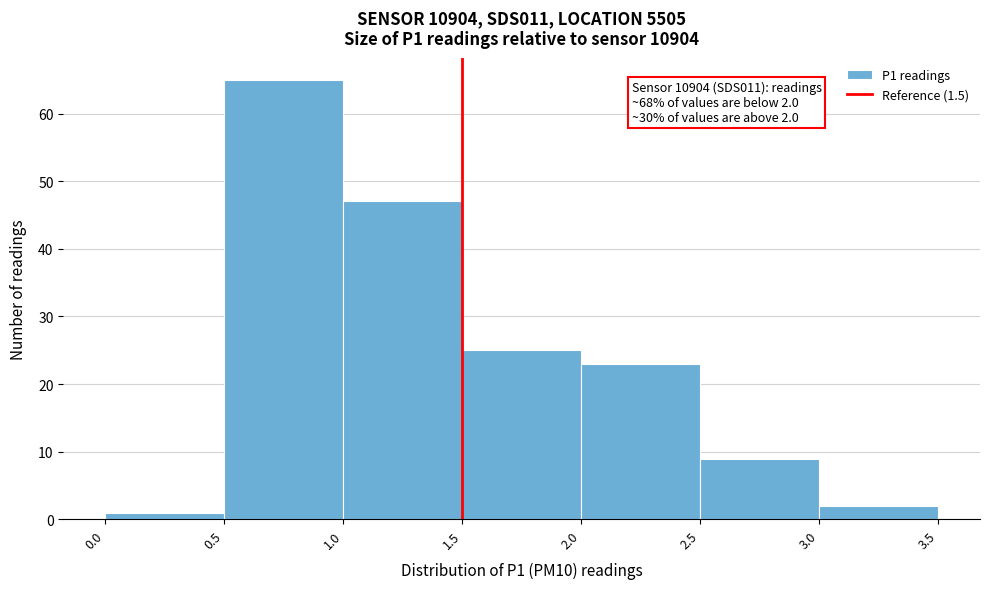

Over which range of the x-axis is the bar tallest?

0.5 to 1.0